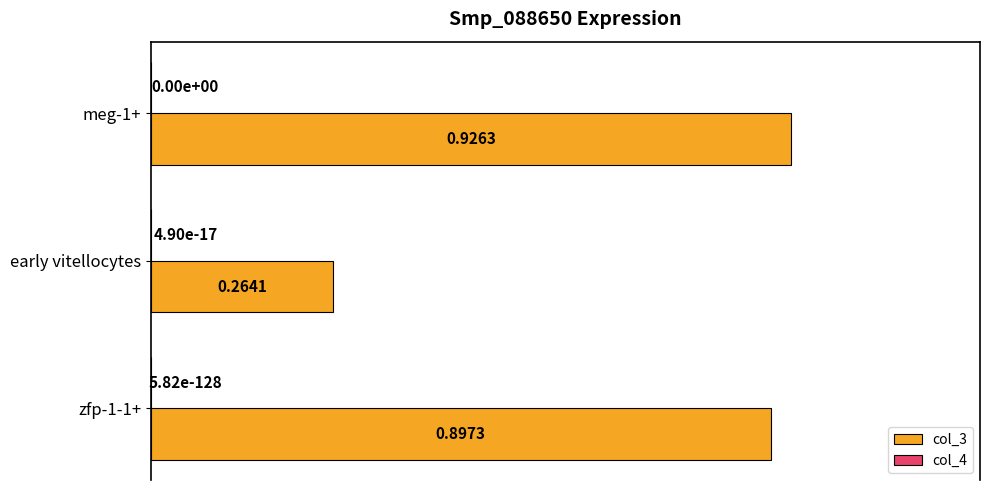

What is the sum of all col_3 values?

2.1